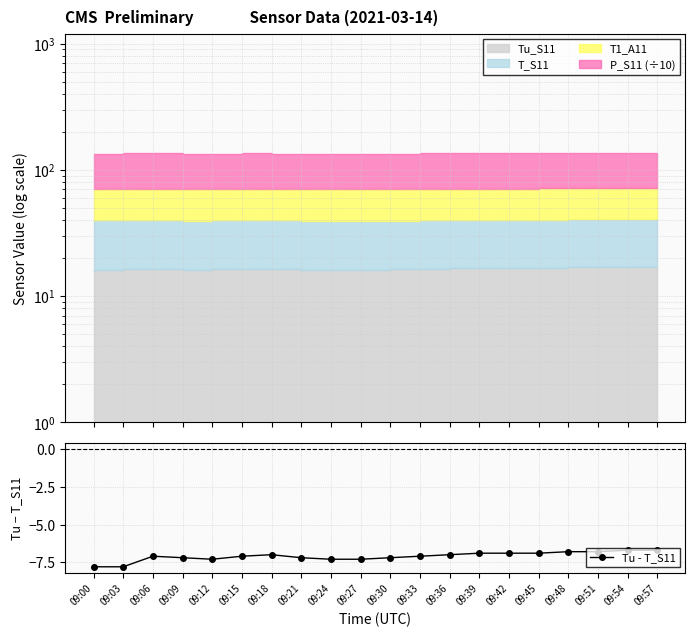

What is the sum of all values?

-142.1